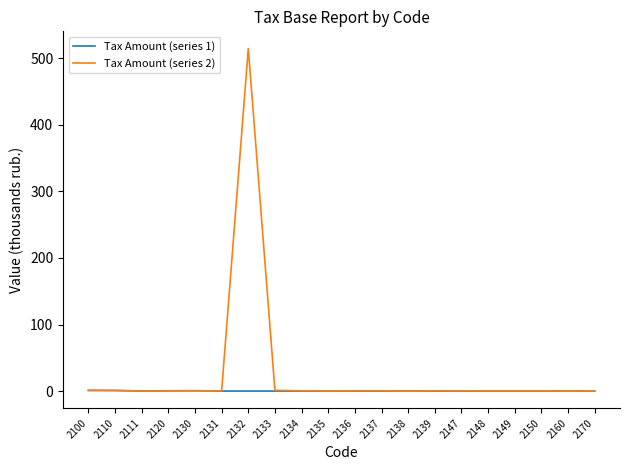

Rank the series by their average value, from highest to lowest.

Tax Amount (series 2), Tax Amount (series 1)